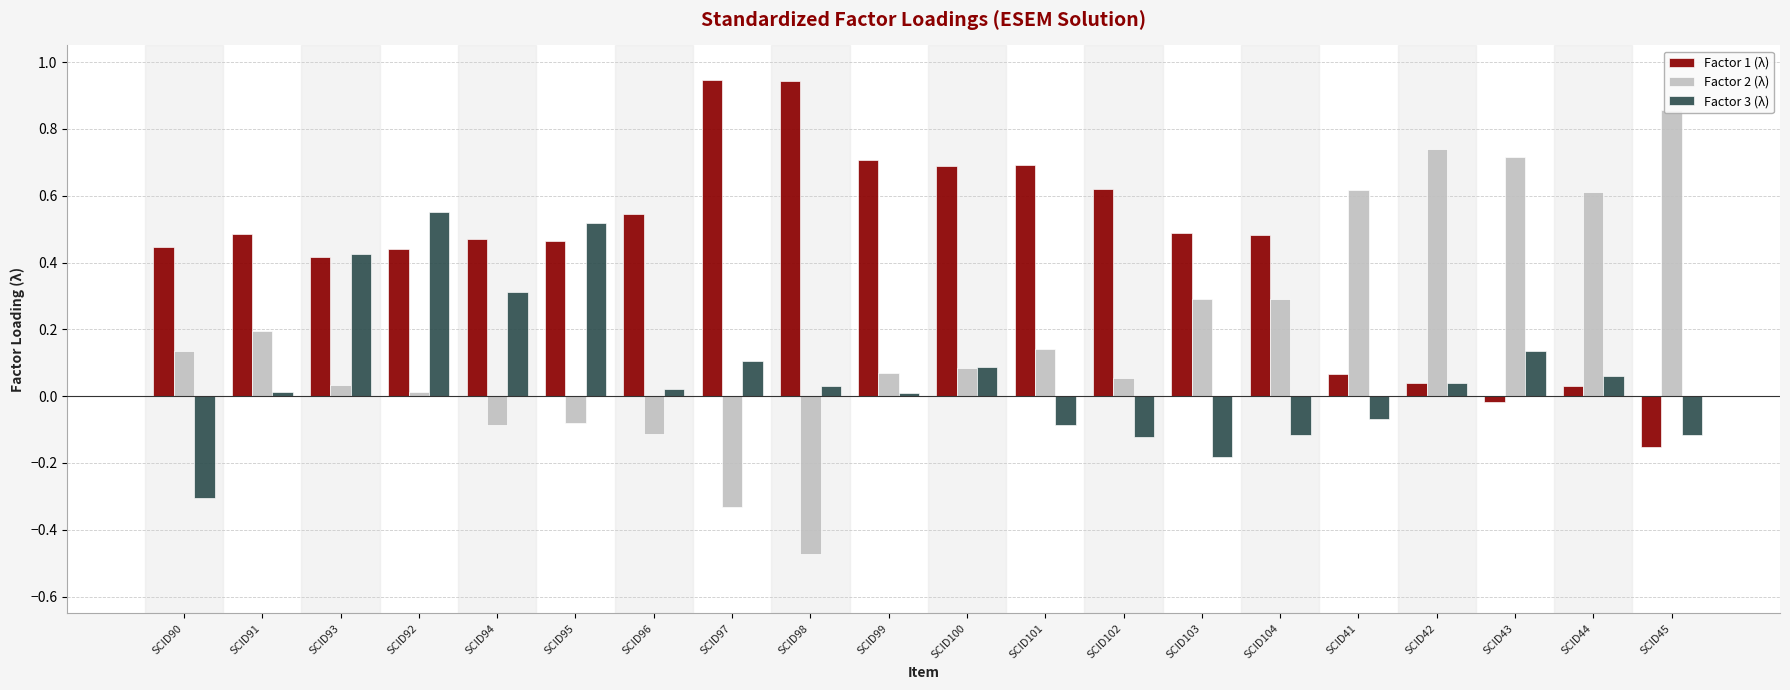

The Factor 1 (λ) series shows 0.4 at SCID93. True or false?

True